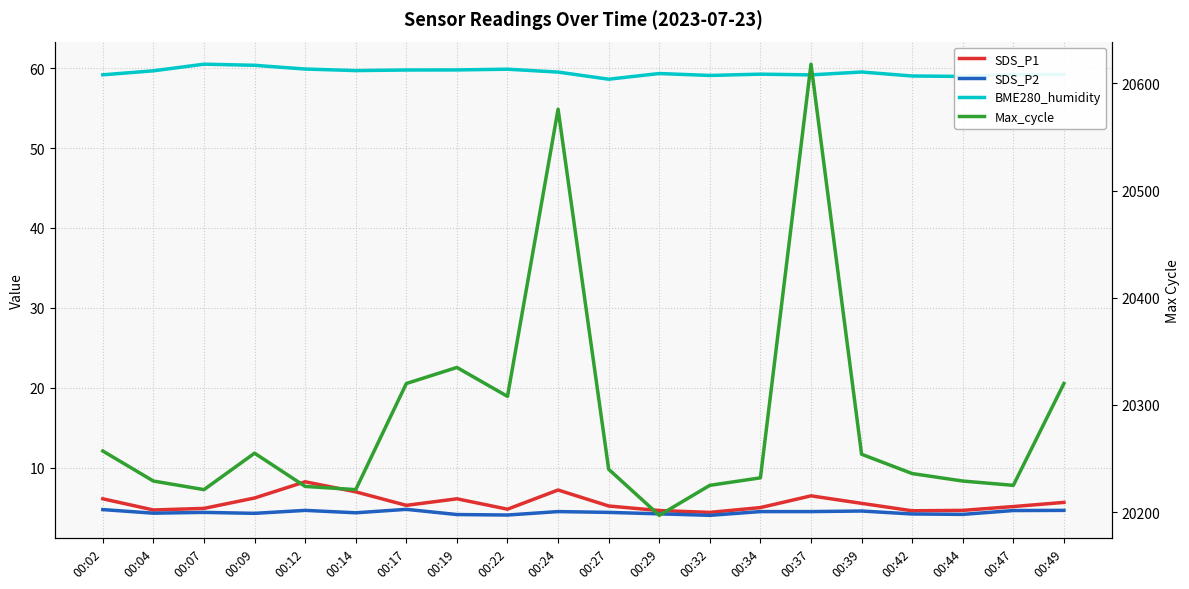

Reading left to right, what are all the values shown in this chart?

SDS_P1: 00:02=6.1	00:04=4.7	00:07=4.9	00:09=6.2	00:12=8.2	00:14=7.0	00:17=5.3	00:19=6.1	00:22=4.8	00:24=7.2	00:27=5.2	00:29=4.6	00:32=4.4	00:34=5.0	00:37=6.5	00:39=5.5	00:42=4.6	00:44=4.7	00:47=5.1	00:49=5.7
SDS_P2: 00:02=4.8	00:04=4.3	00:07=4.4	00:09=4.3	00:12=4.7	00:14=4.3	00:17=4.8	00:19=4.1	00:22=4.1	00:24=4.5	00:27=4.4	00:29=4.2	00:32=4.0	00:34=4.5	00:37=4.5	00:39=4.6	00:42=4.2	00:44=4.2	00:47=4.6	00:49=4.7
BME280_humidity: 00:02=59.2	00:04=59.7	00:07=60.5	00:09=60.4	00:12=59.9	00:14=59.7	00:17=59.8	00:19=59.8	00:22=59.9	00:24=59.5	00:27=58.6	00:29=59.3	00:32=59.1	00:34=59.2	00:37=59.1	00:39=59.5	00:42=59.0	00:44=59.0	00:47=59.2	00:49=59.2
Max_cycle: 00:02=20257.0	00:04=20229.0	00:07=20221.0	00:09=20255.0	00:12=20224.0	00:14=20221.0	00:17=20320.0	00:19=20335.0	00:22=20308.0	00:24=20576.0	00:27=20240.0	00:29=20197.0	00:32=20225.0	00:34=20232.0	00:37=20618.0	00:39=20254.0	00:42=20236.0	00:44=20229.0	00:47=20225.0	00:49=20320.0